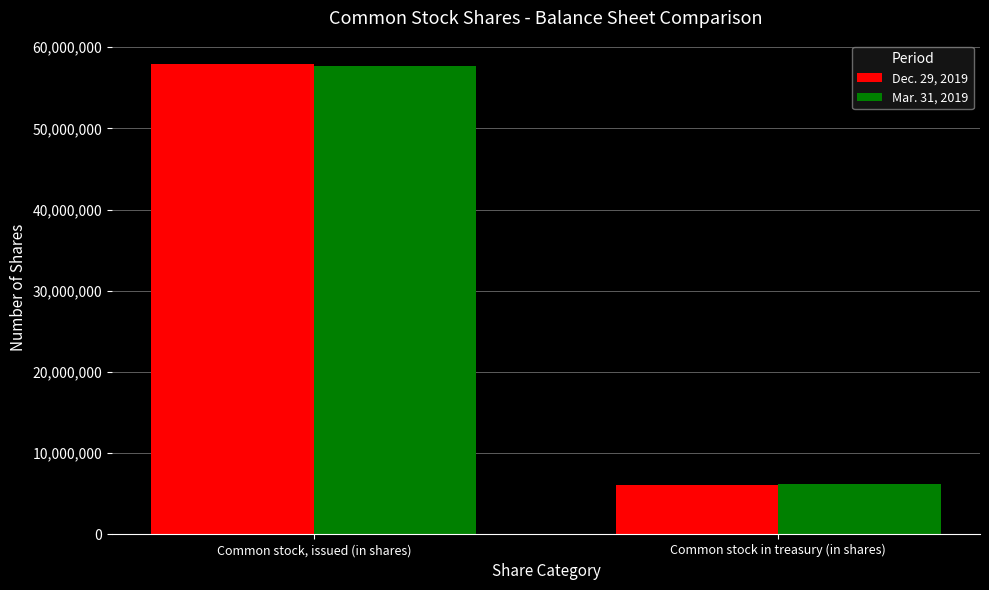

What is the value of the Mar. 31, 2019 bar at the 1st from the left?

57710934